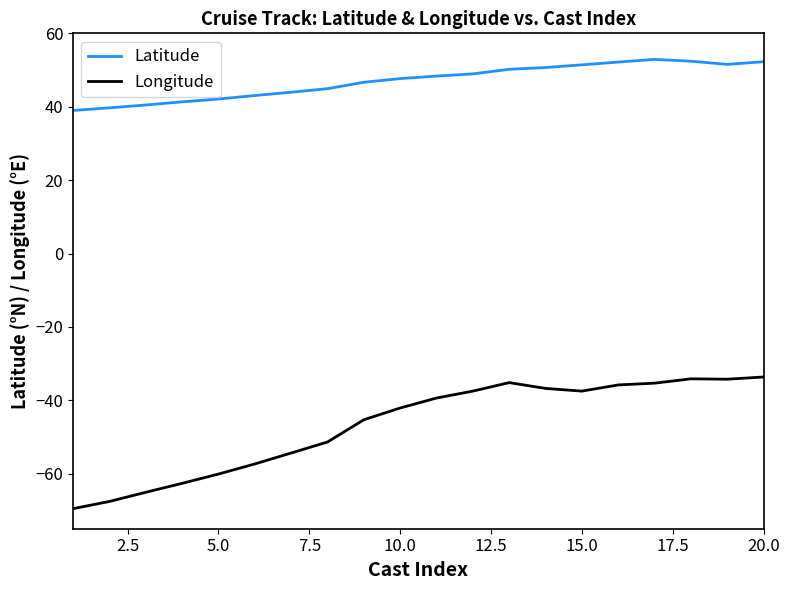

Which series has the largest range (max minus min)?

Longitude